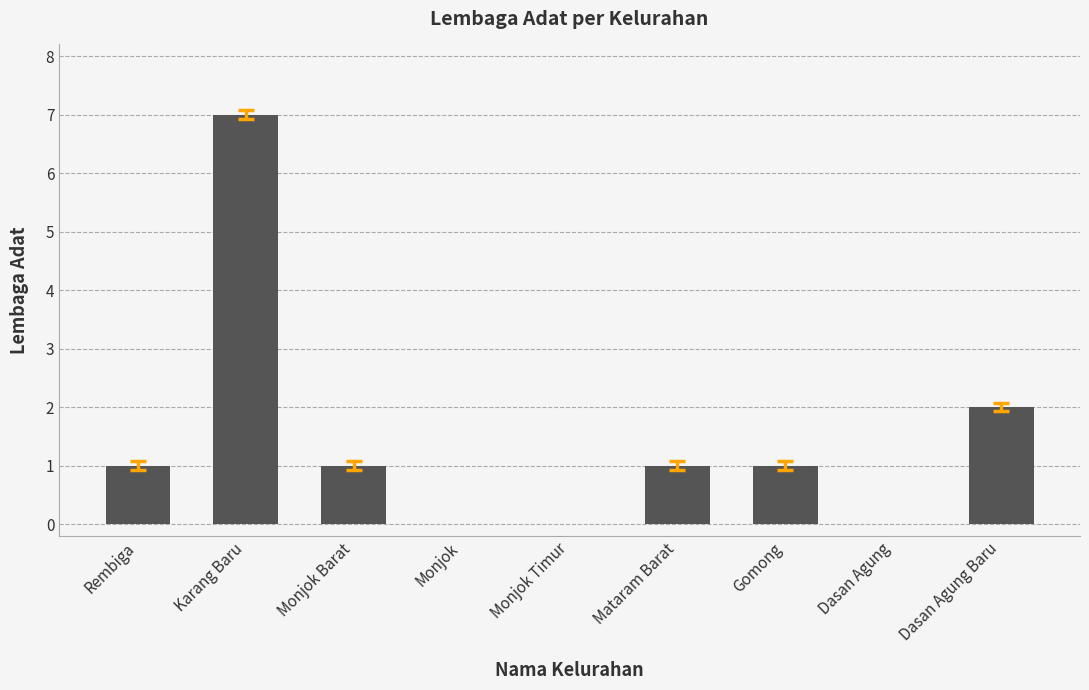

True or false: the data shows 13 at Karang Baru.

False